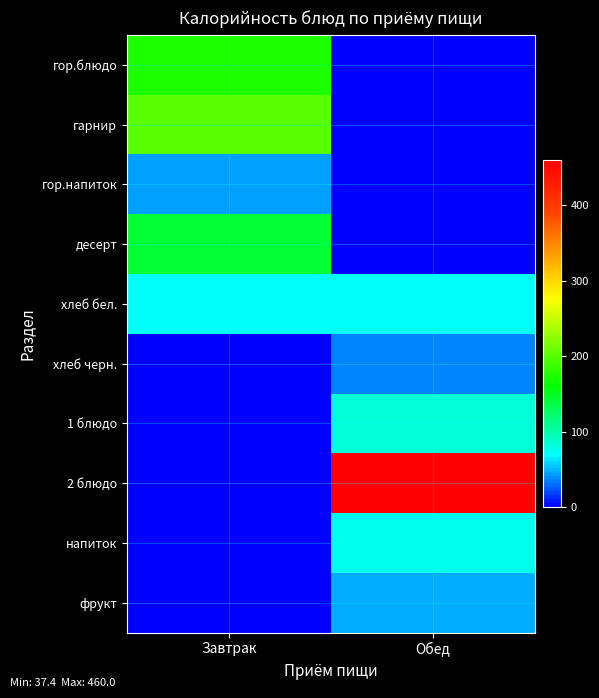

How many distinct data groups are displayed?

10